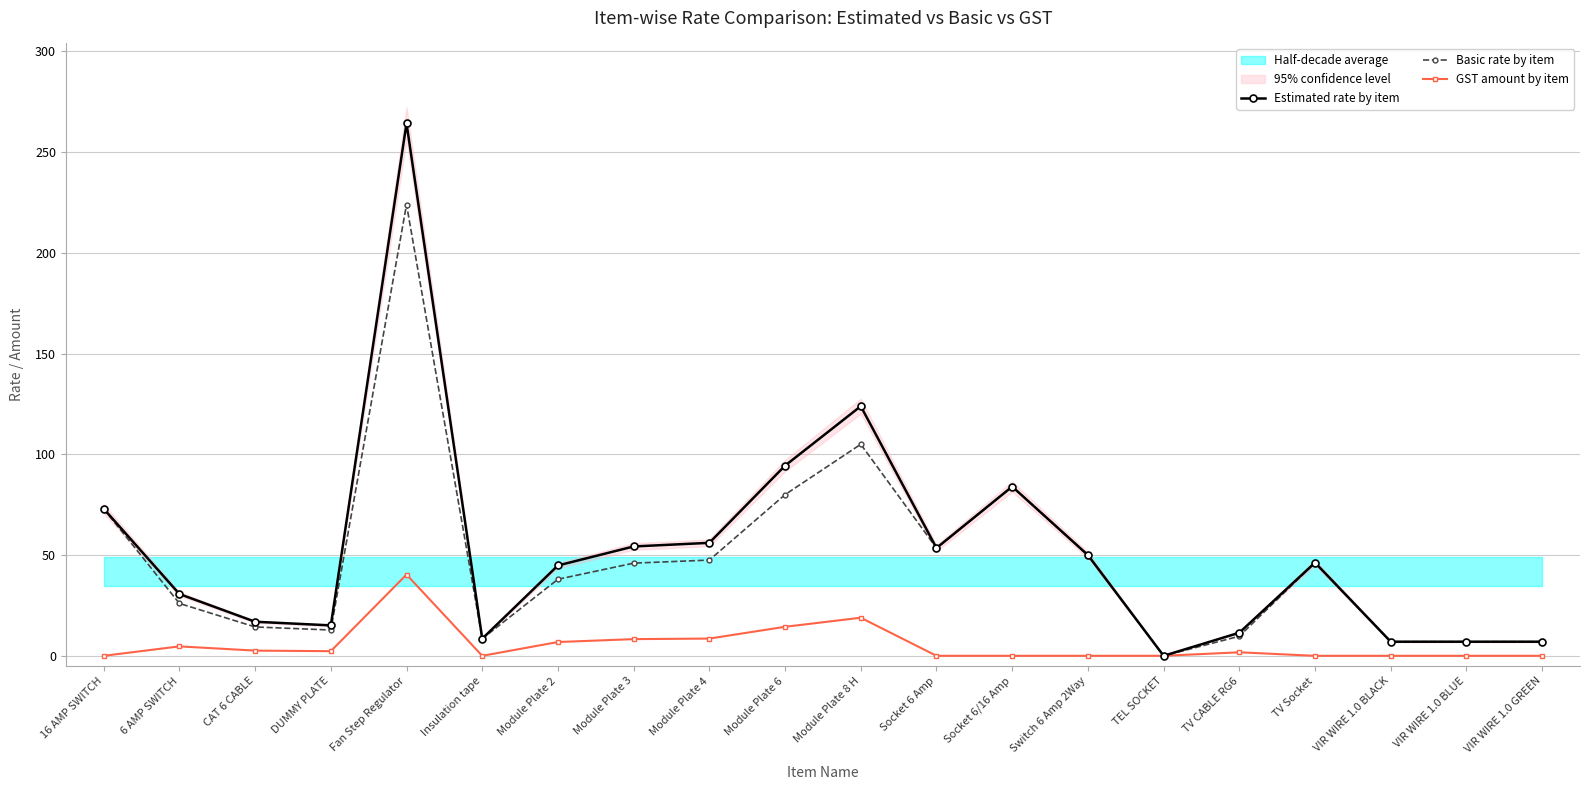

True or false: GST amount by item and Estimated rate by item intersect in this chart.

False